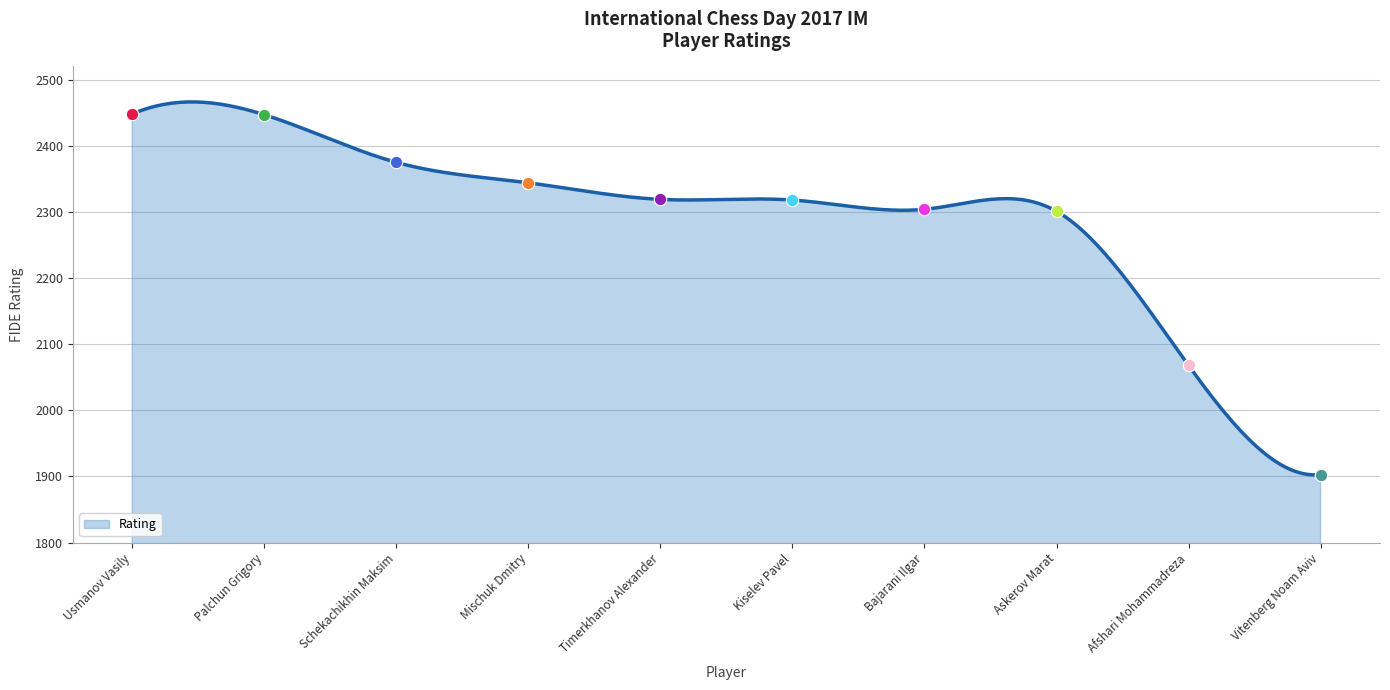

What is the change in value from Palchun Grigory to Mischuk Dmitry?

-103